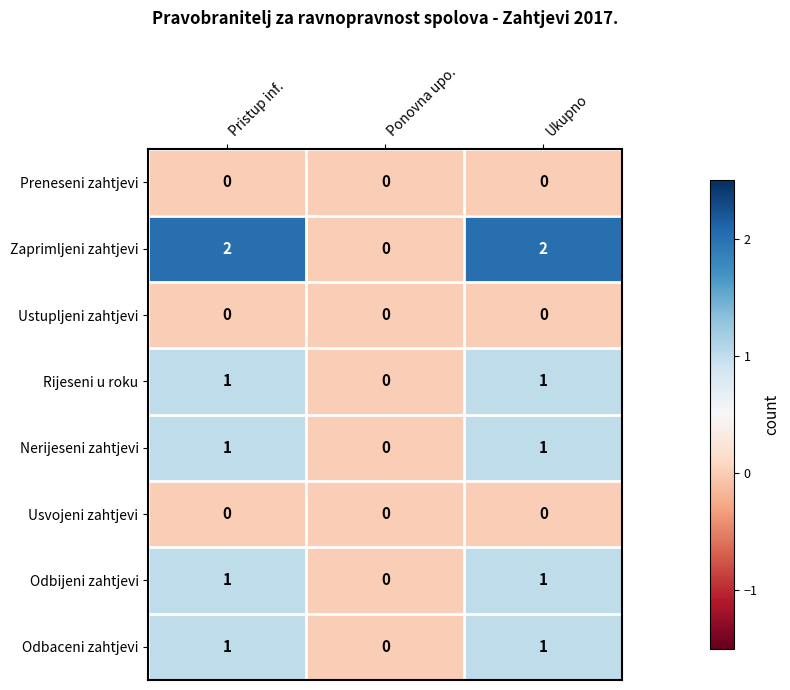

At which label is Odbijeni zahtjevi closest to 0?

Ponovna upo.